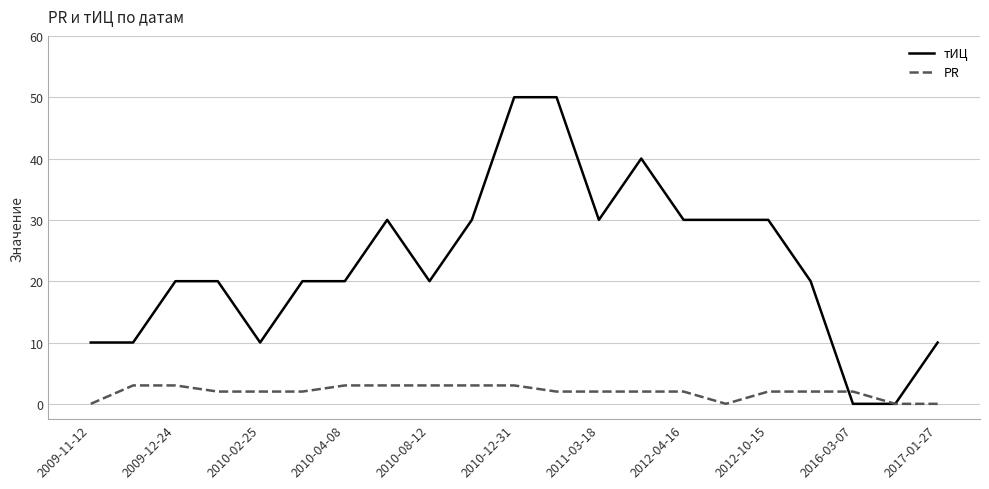

What is the maximum value shown in the chart?

50